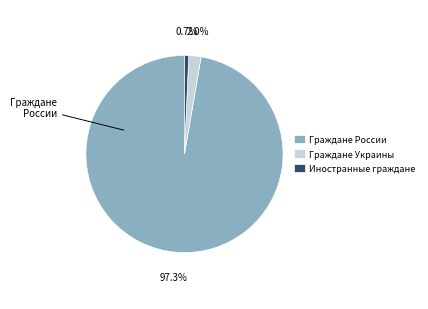

To the nearest percent, what is the average slice percentage?

33%